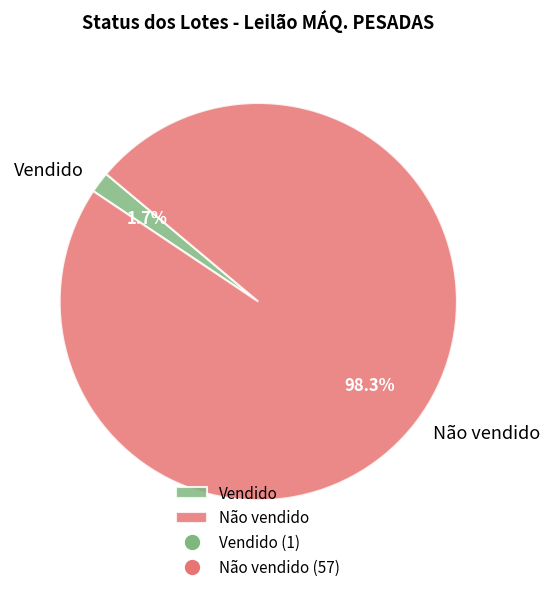

How many segments does this pie chart have?

2